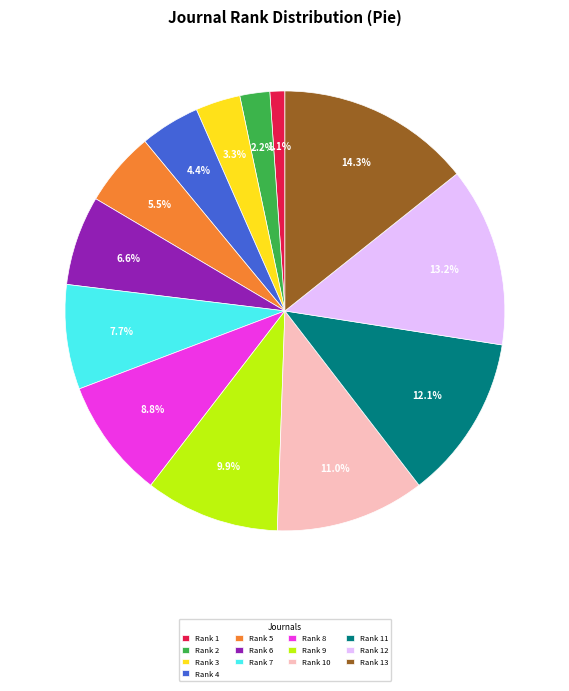

Is the sum of Rank 5 and Rank 13 greater than half?

No